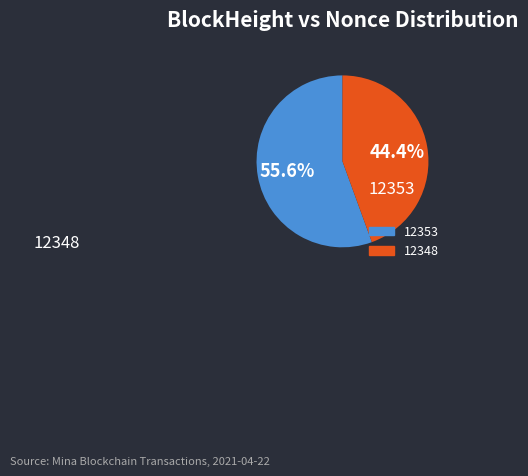

Which category has the biggest portion of the pie?

12353